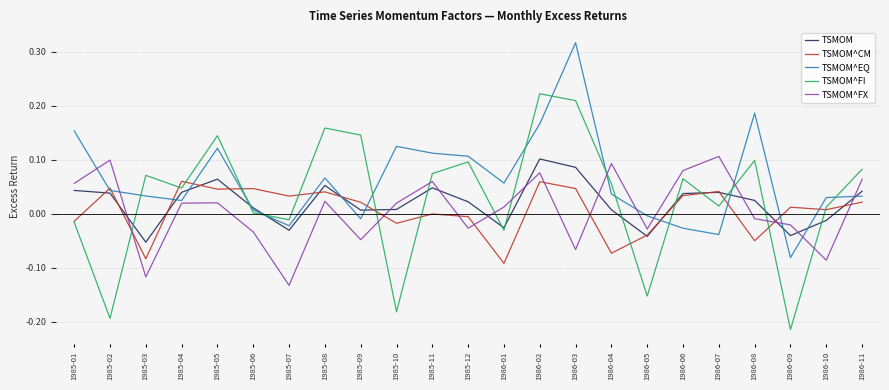

How many categories are shown in the chart?

23